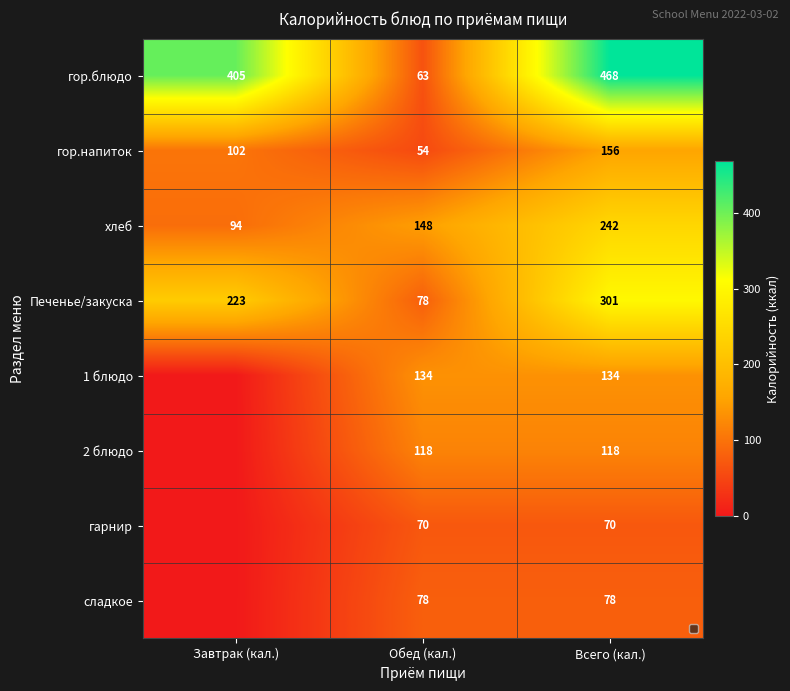

At which category is the sum across all series the highest?

Всего (кал.)